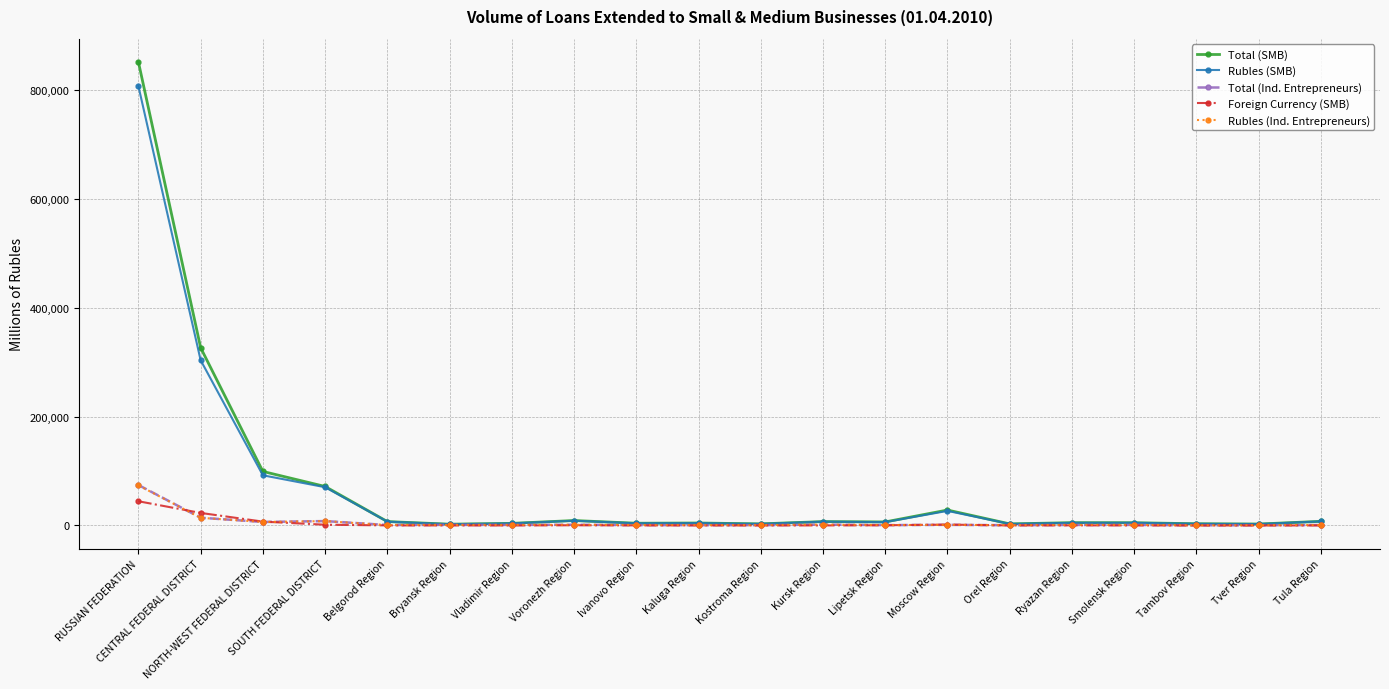

True or false: Total (Ind. Entrepreneurs) has more than 1 points higher than both neighbors.

True